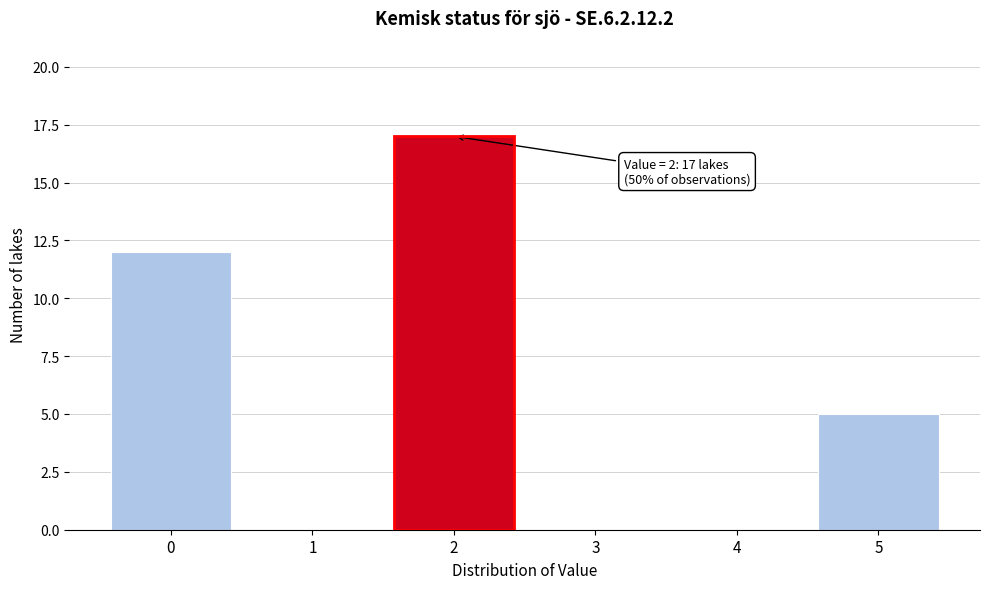

Reading right to left, list all the values displayed in this chart.

5=5	4=0	3=0	2=17	1=0	0=12